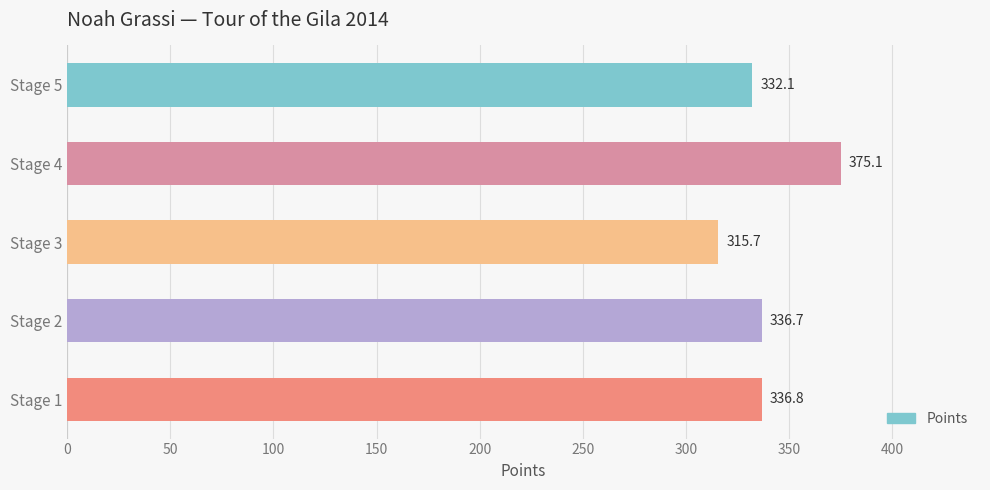

The value at Stage 1 is 124.2. True or false?

False